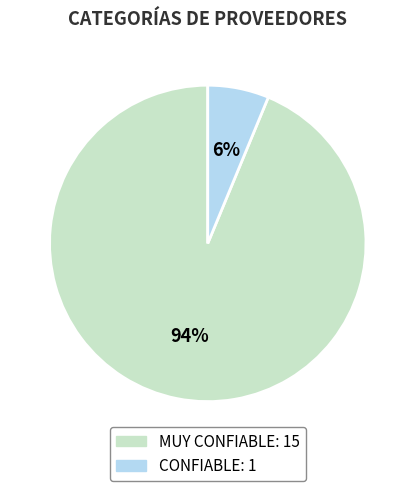

Approximately how many times larger is the value at CONFIABLE compared to MUY CONFIABLE?

0.1